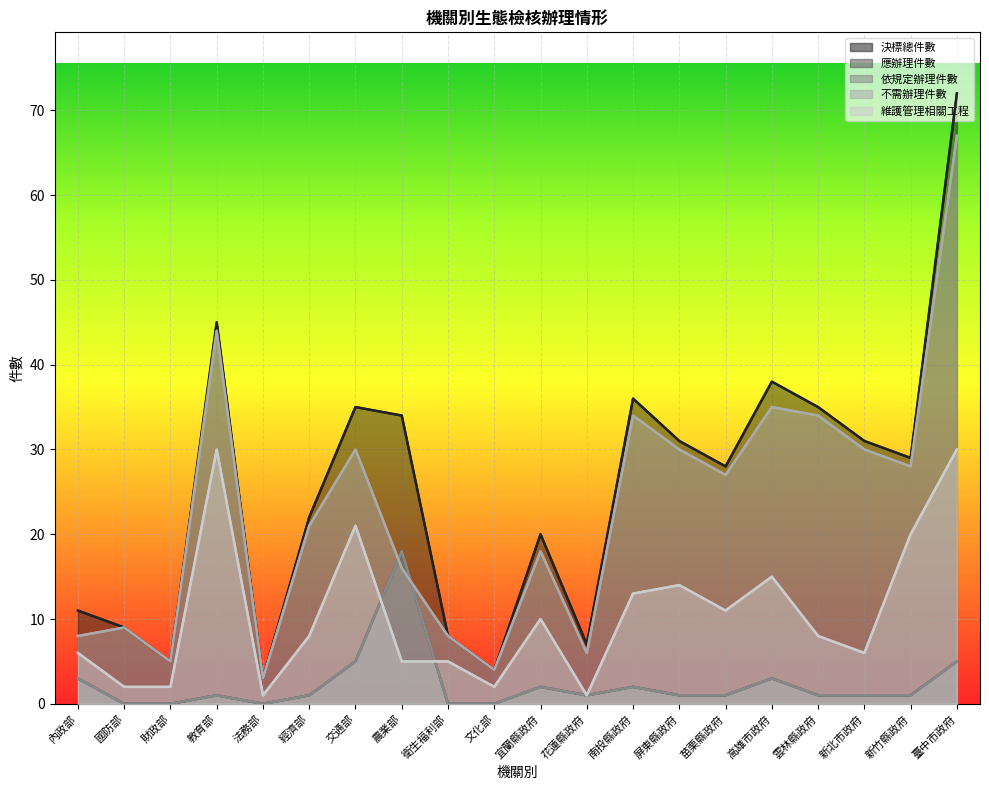

The 依規定辦理件數 series shows 0 at 國防部. True or false?

True